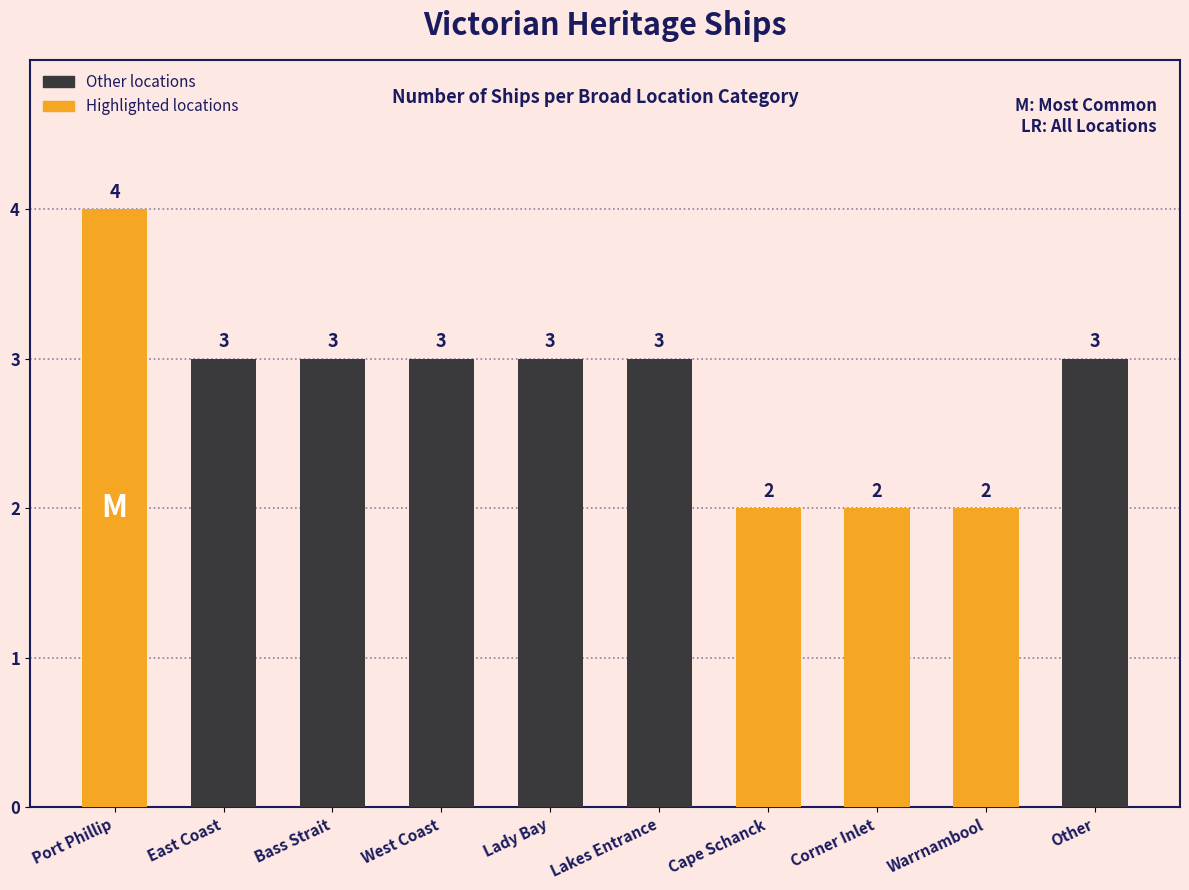

What is the difference between the second highest and second lowest values?

1